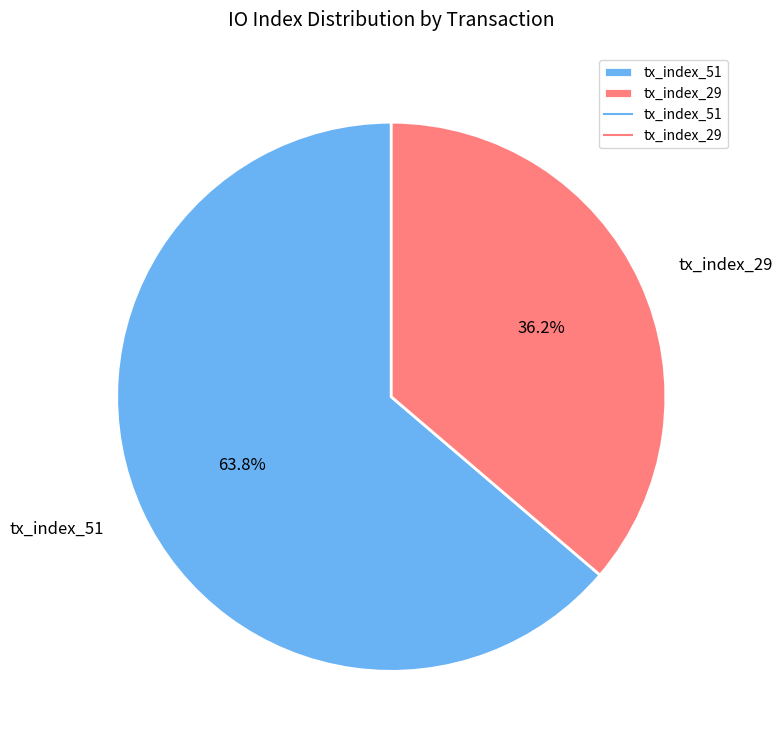

Count the number of slices in the pie.

2